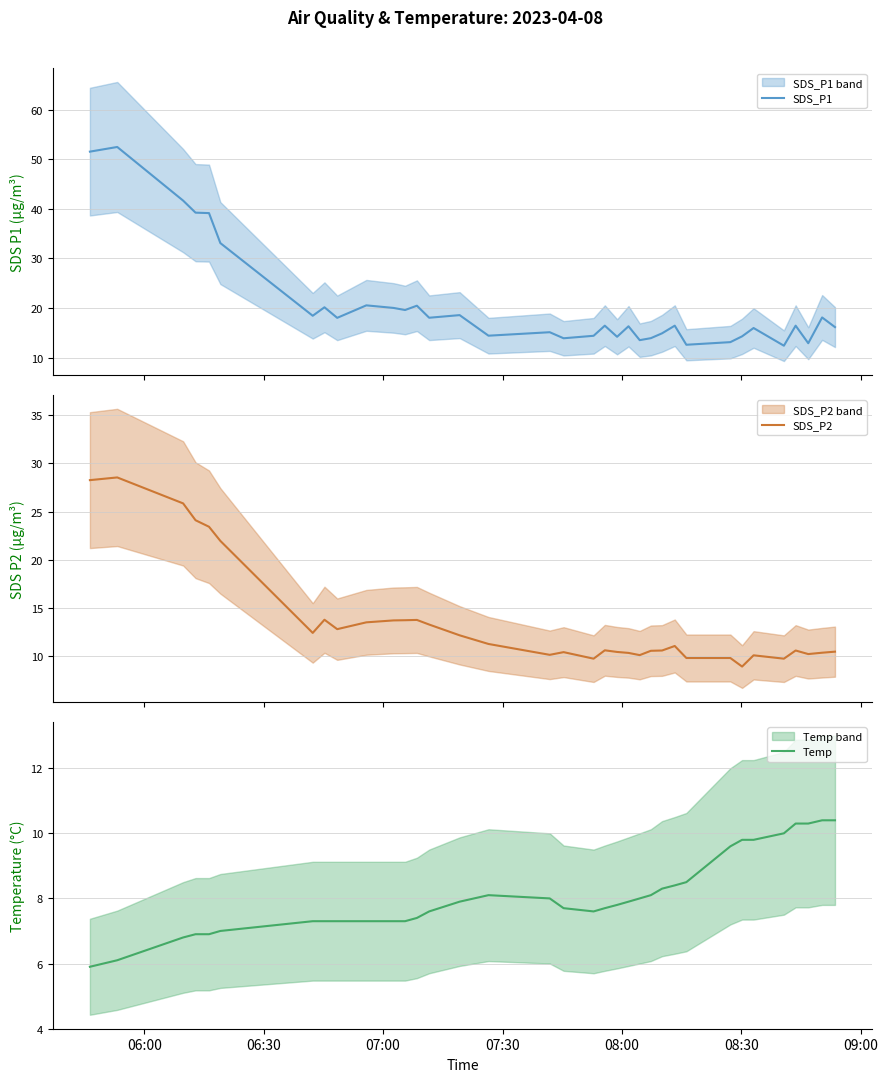

What are all the series names shown in the legend?

SDS_P1, SDS_P2, Temp